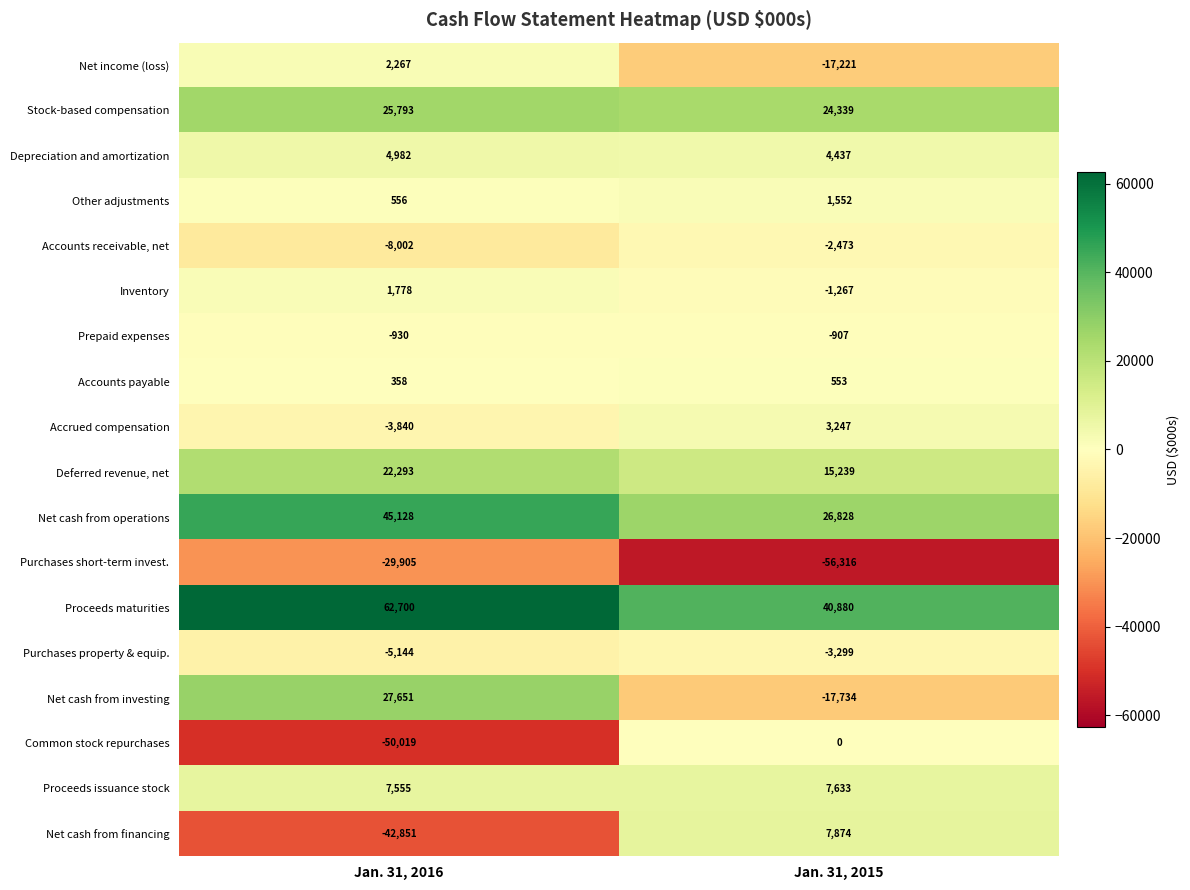

What is the difference between the highest and lowest values at Jan. 31, 2016?

112719